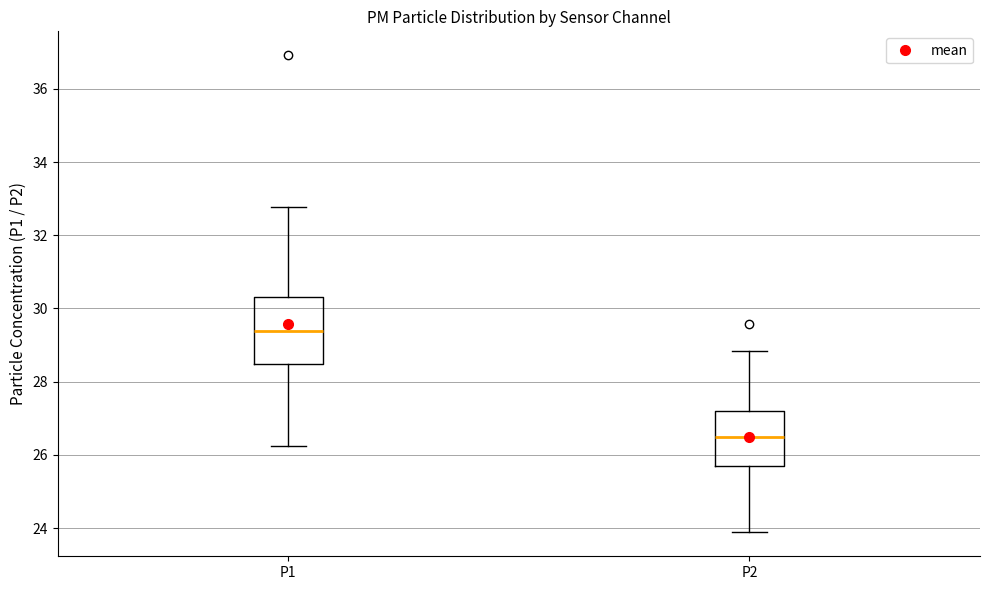

Reading left to right, read every box against the y-axis: the position of its median line, the range the box covers, and the ends of its whiskers. The values are not printed on the chart, so give them approximately, as read against the axis.

P1: median 29.4, box 28.4 to 30.4, whiskers 26.2 to 32.8
P2: median 26.6, box 25.6 to 27.2, whiskers 23.8 to 28.8